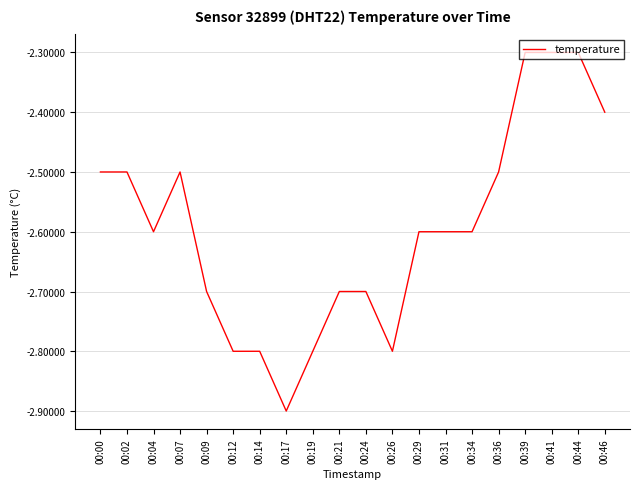

What is the difference between the second highest and second lowest values?

0.5